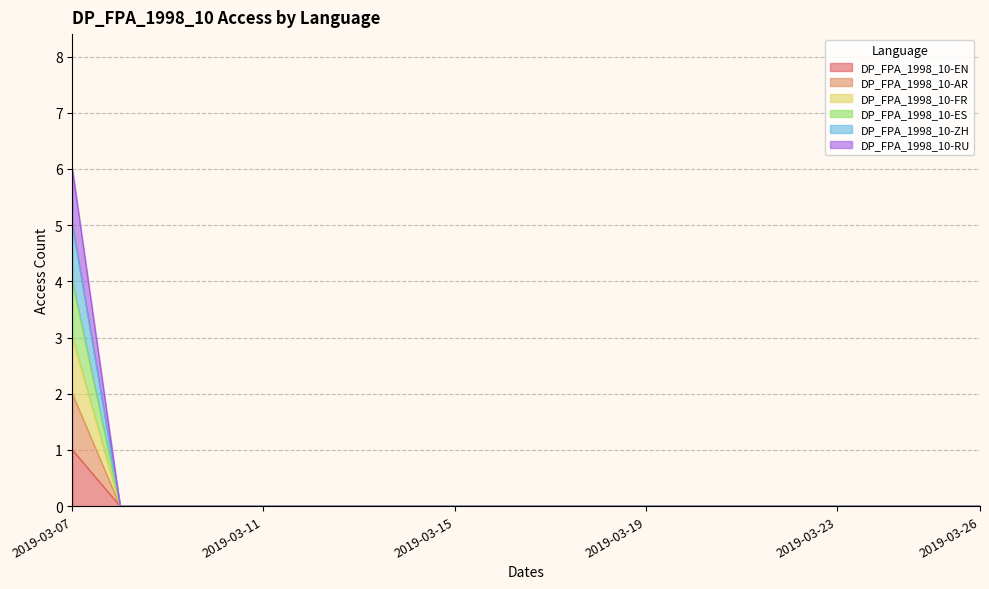

Is it true that DP_FPA_1998_10-ES equals 0 at 2019-03-17?

True